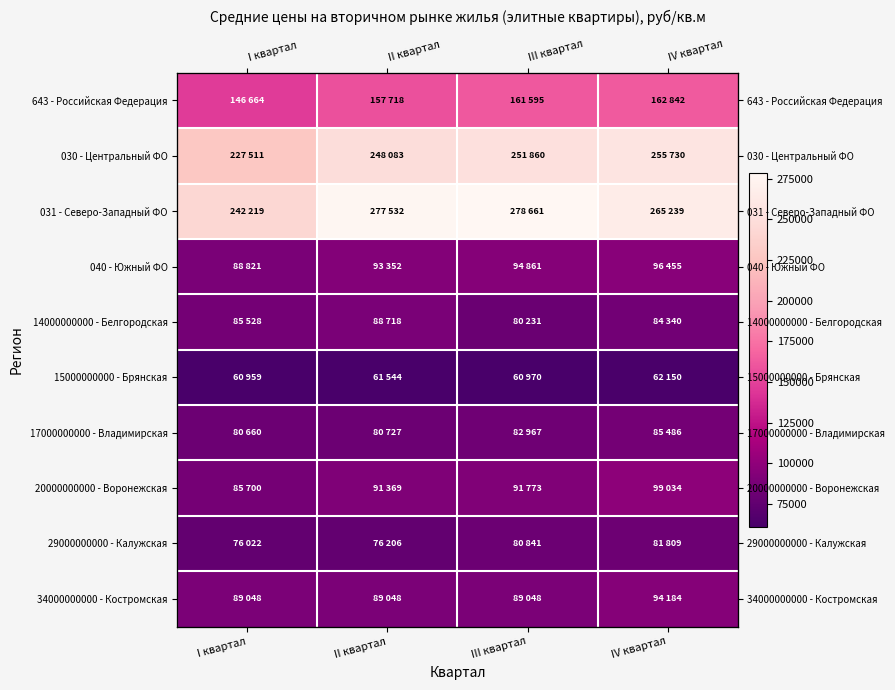

At which label does 17000000000 - Владимирская first exceed 82967?

IV квартал